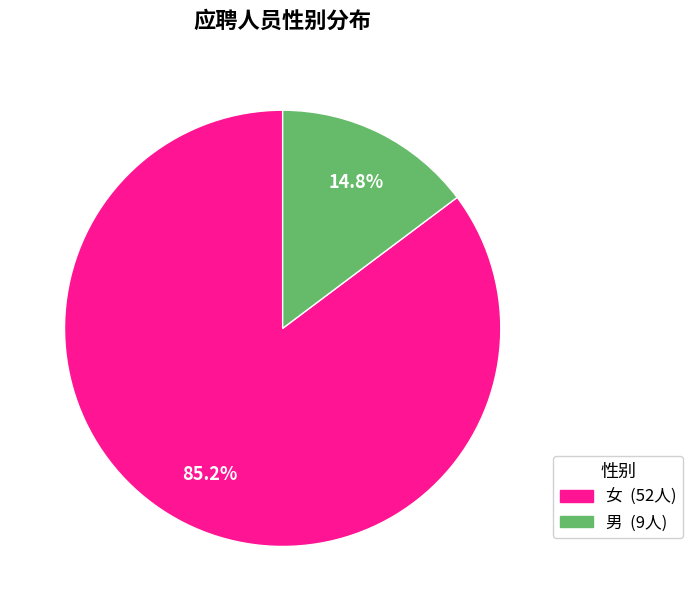

Does 女 account for over 50% of the chart?

Yes